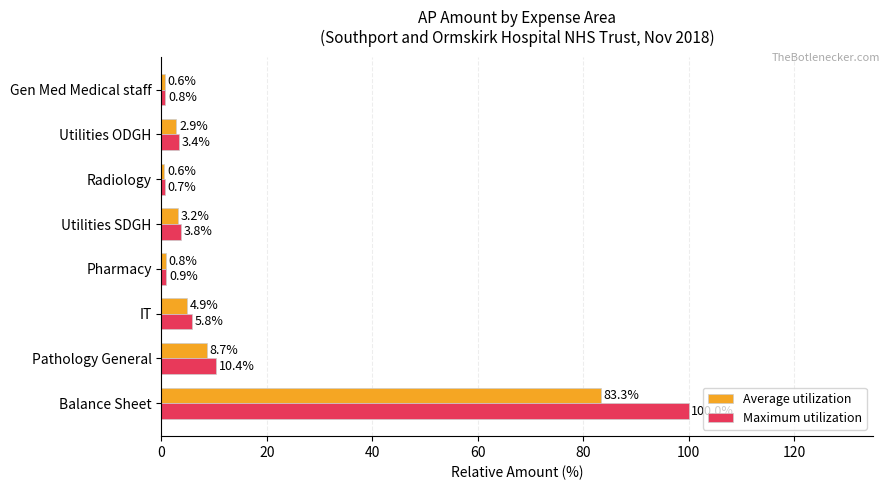

List the series in order of their peak value, lowest first.

Average utilization, Maximum utilization